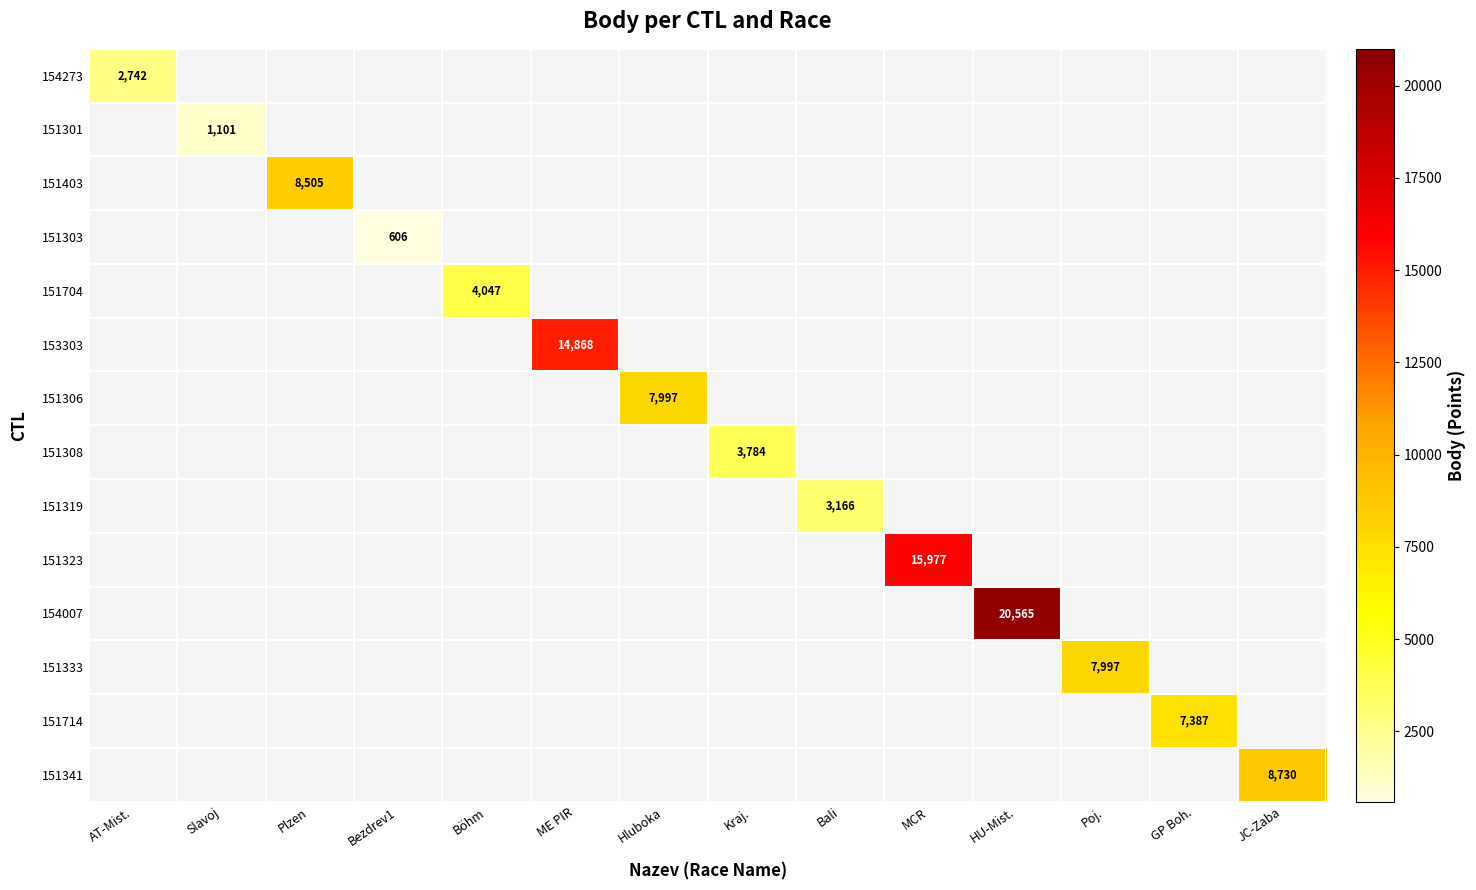

At how many categories does at least one series exceed 3810?

9